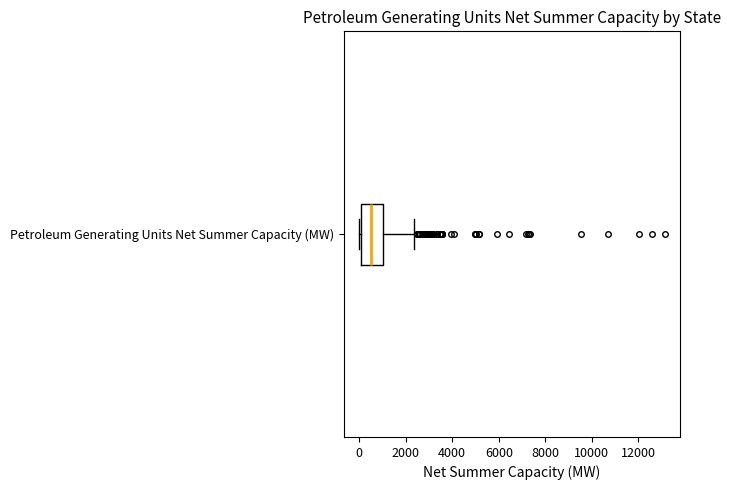

Transcribe this box plot: give where the median line is, the range the box spans, and where the two whiskers end, as read against the x-axis. The values are not printed on the chart, so give them approximately, as read against the axis.

median 600, box 0 to 1000, whiskers 0 (just left of the box's left edge) to 2400